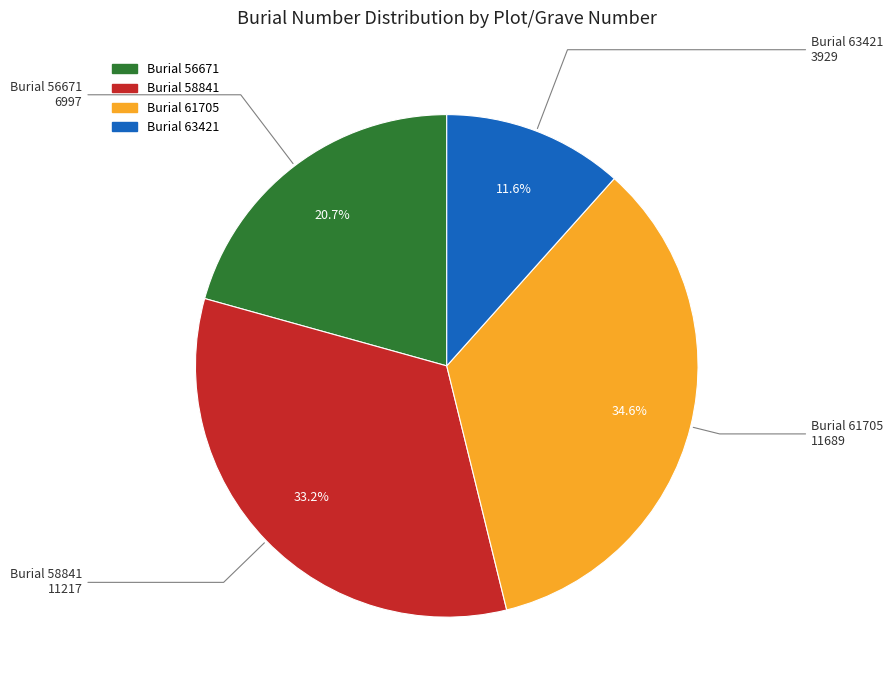

Does any single category account for the majority?

No